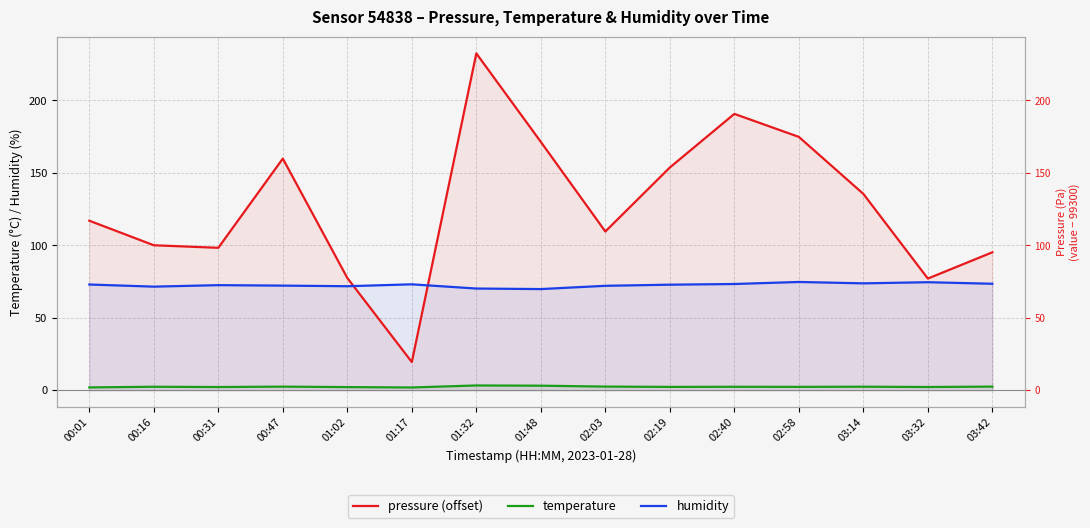

How many data points in humidity are less than 72?

5